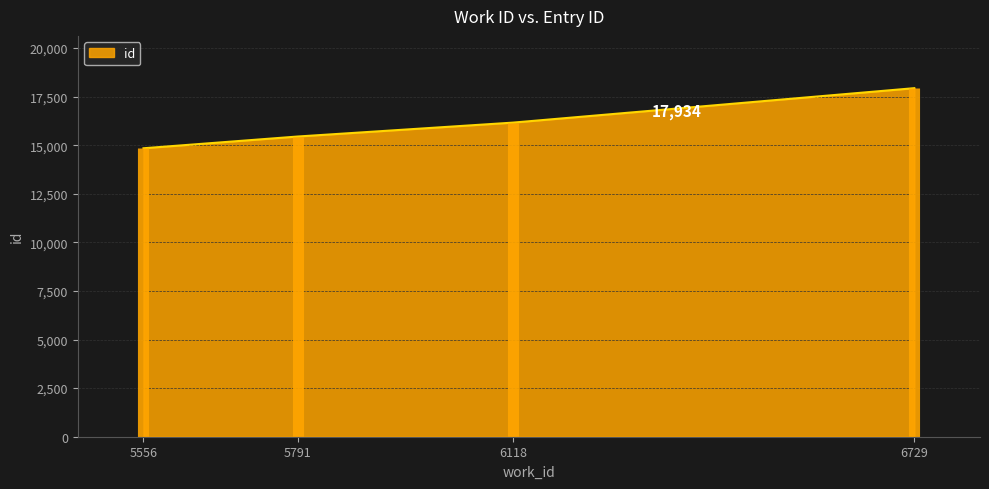

What is the average value?

16096